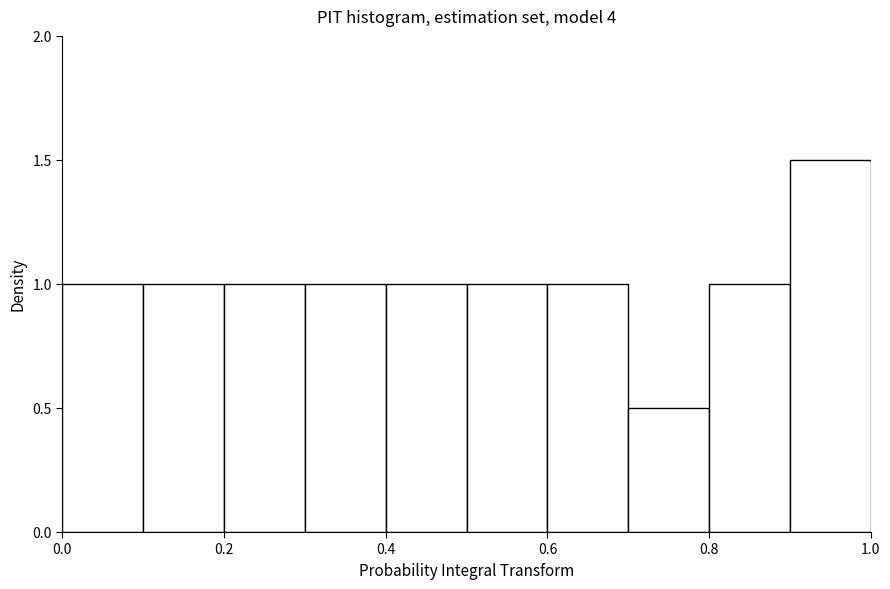

Over which range of the x-axis is the bar tallest?

0.9 to 1.0